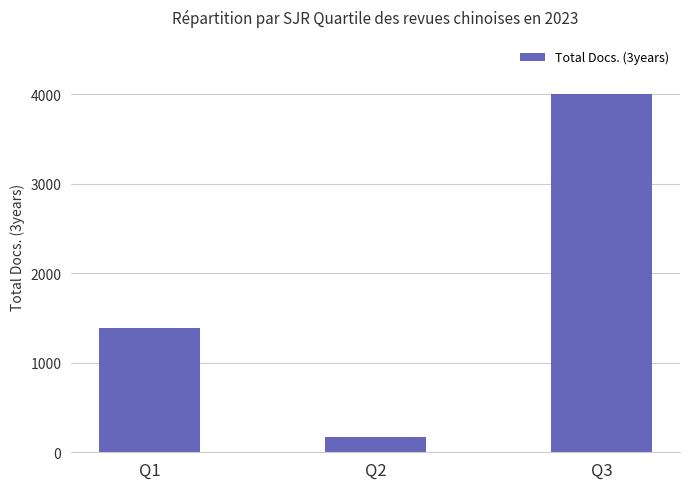

Reading left to right, extract all data points from this chart.

Q1=1385	Q2=174	Q3=4008